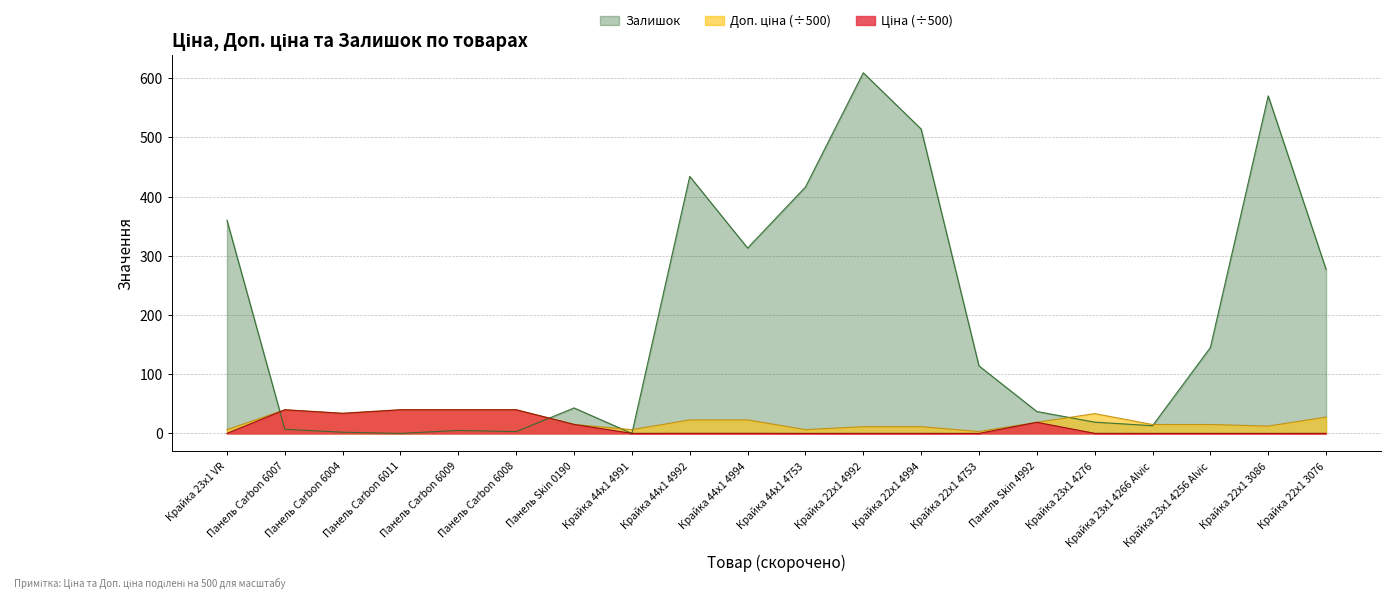

Reading left to right, extract all data points from this chart.

Ціна: 0.1	39.9	34.0	39.9	39.9	39.9	15.2	0.1	0.2	0.2	0.1	0.1	0.1	0.0	18.8	0.1	0.1	0.1	0.1	0.1
Доп. ціна: 6.4	39.9	34.0	39.9	39.9	39.9	15.2	6.4	22.8	22.8	6.4	11.4	11.4	3.2	18.8	33.4	15.1	15.1	12.4	27.6
Залишок: 360.0	7.0	2.0	0.0	5.0	3.0	43.0	0.0	434.0	313.0	416.0	609.0	514.0	114.0	37.0	19.0	13.0	145.0	570.0	277.0